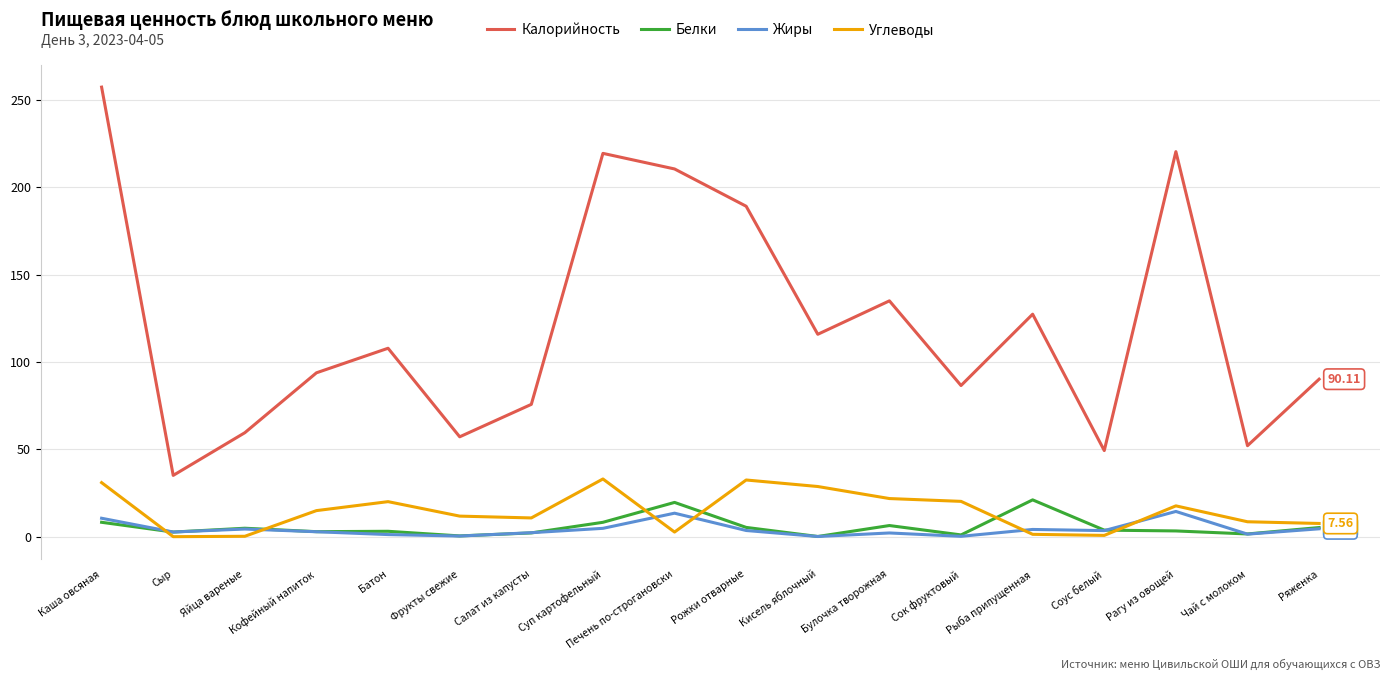

Which series has the widest spread of values?

Калорийность